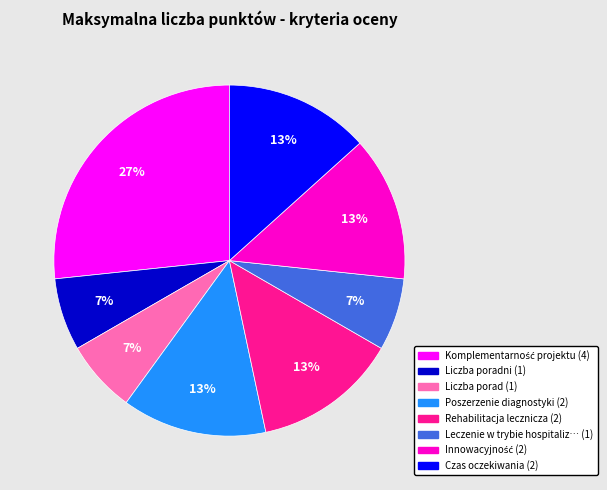

Does any single category account for the majority?

No